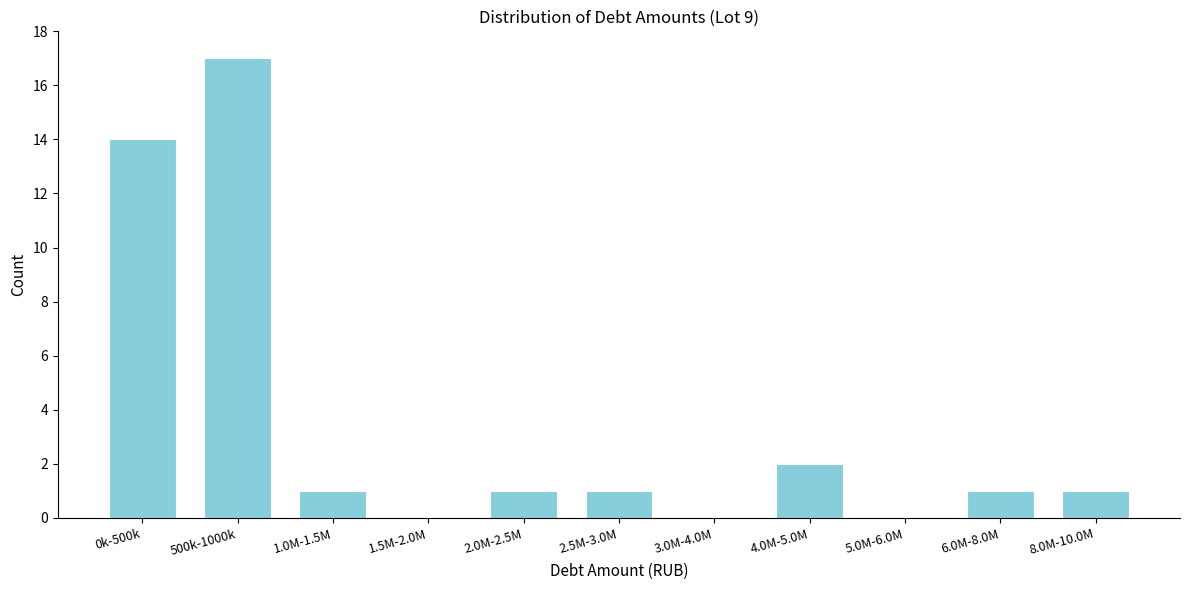

Reading left to right, what are all the values shown in this chart?

0k-500k=14	500k-1000k=17	1.0M-1.5M=1	1.5M-2.0M=0	2.0M-2.5M=1	2.5M-3.0M=1	3.0M-4.0M=0	4.0M-5.0M=2	5.0M-6.0M=0	6.0M-8.0M=1	8.0M-10.0M=1